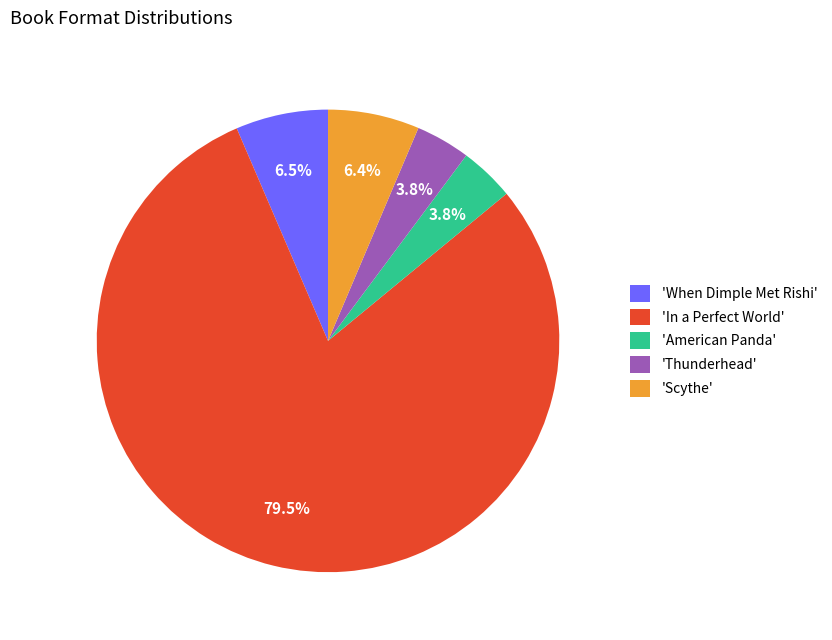

What percentage is NOT represented by 'When Dimple Met Rishi'?

93.5%